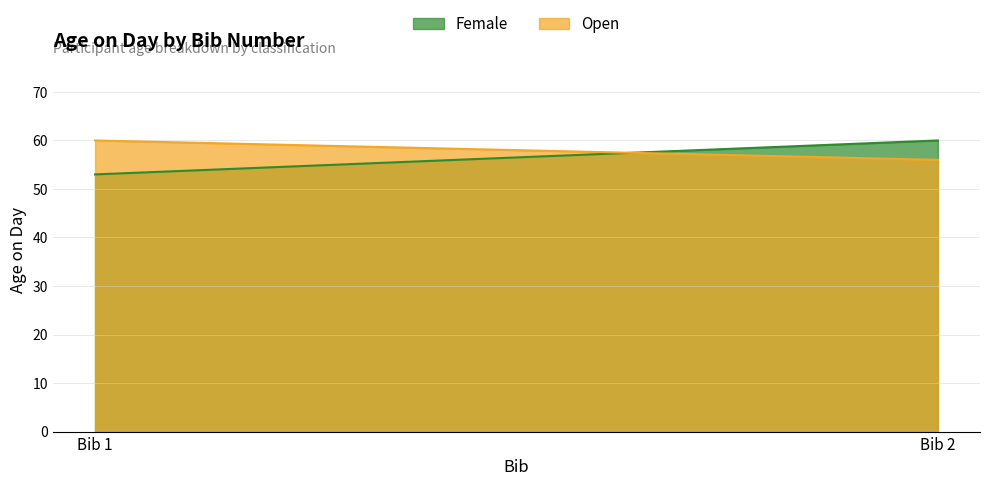

The value of Female at Bib 1 is 53. True or false?

True